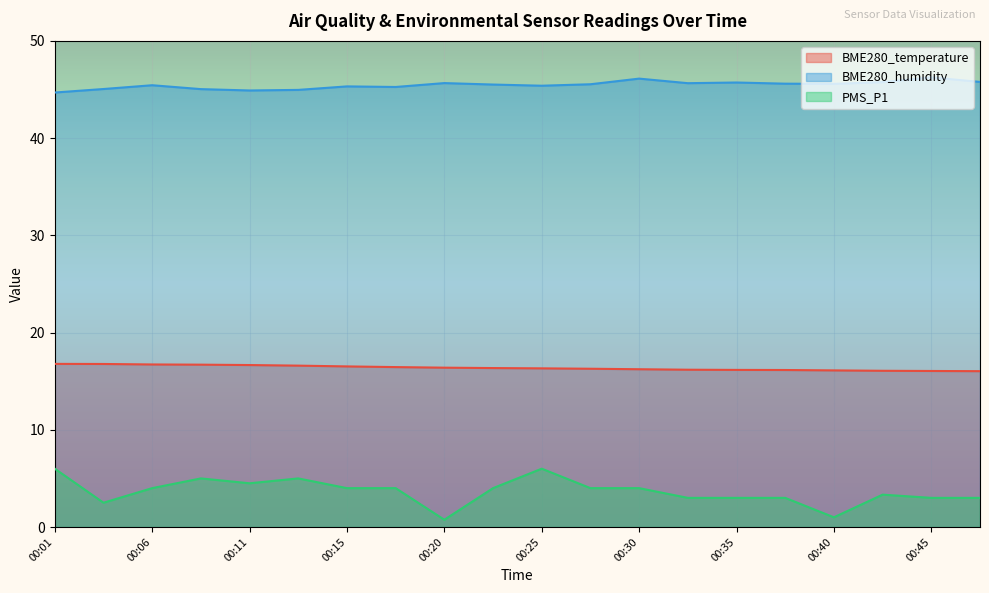

True or false: BME280_temperature and BME280_humidity intersect in this chart.

False